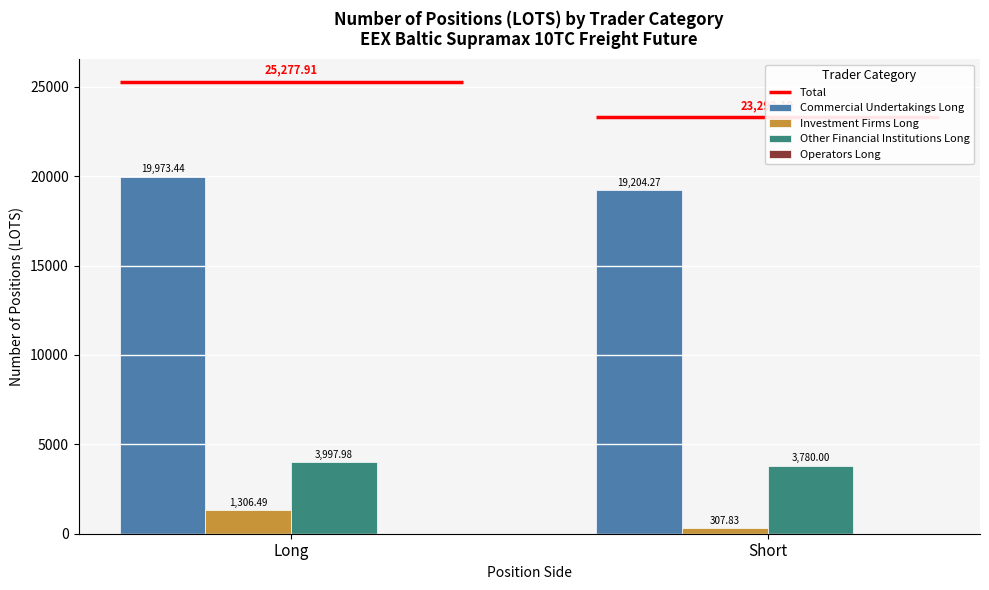

At which label does Investment Firms Long reach its minimum?

Short